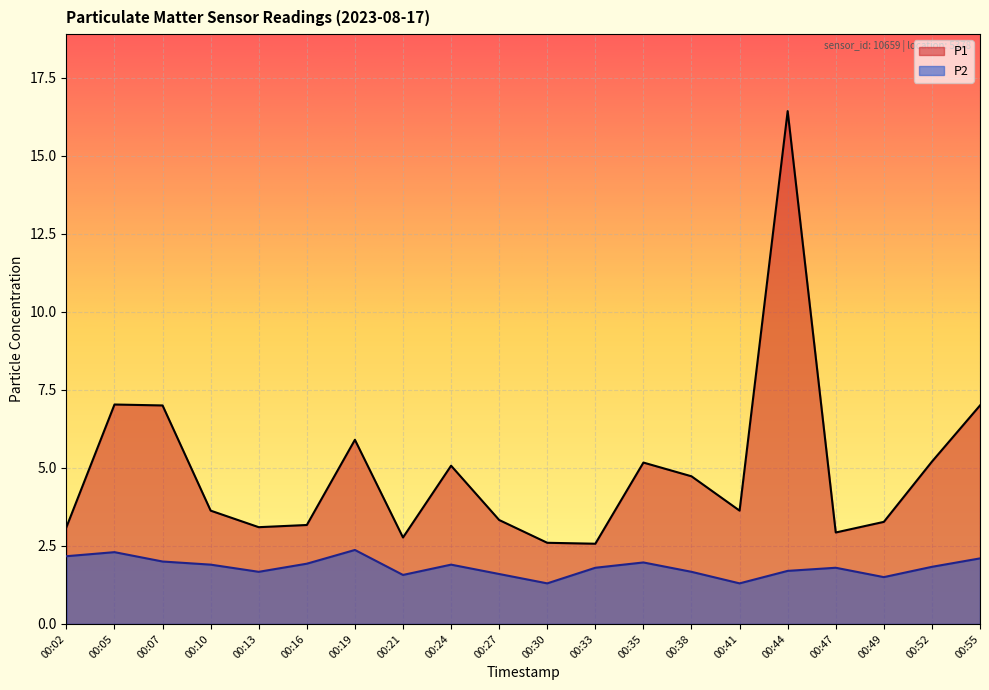

How many values in the P1 series exceed 3?

16